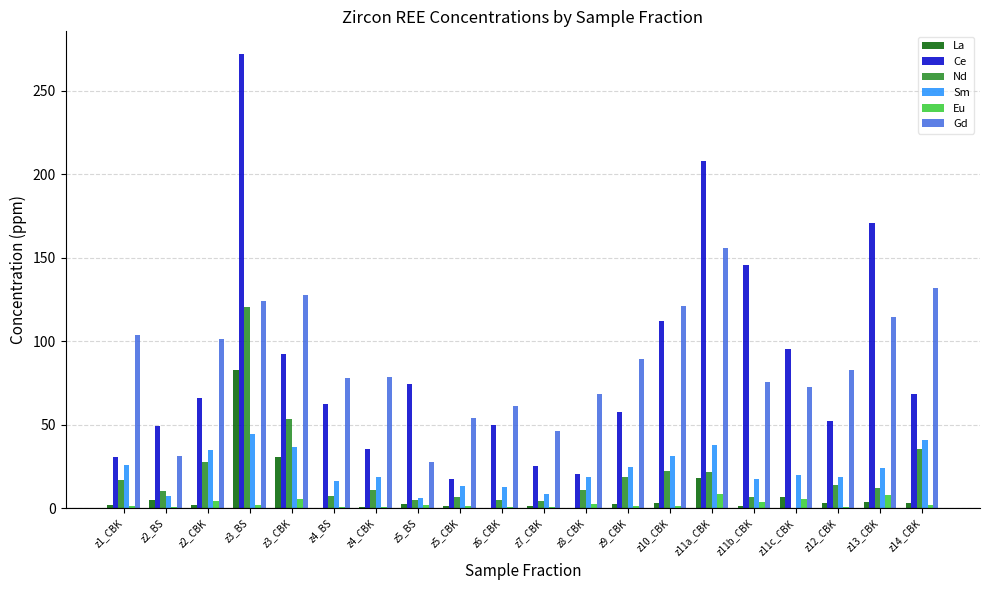

Are the bars grouped side by side (vs. stacked)?

Yes